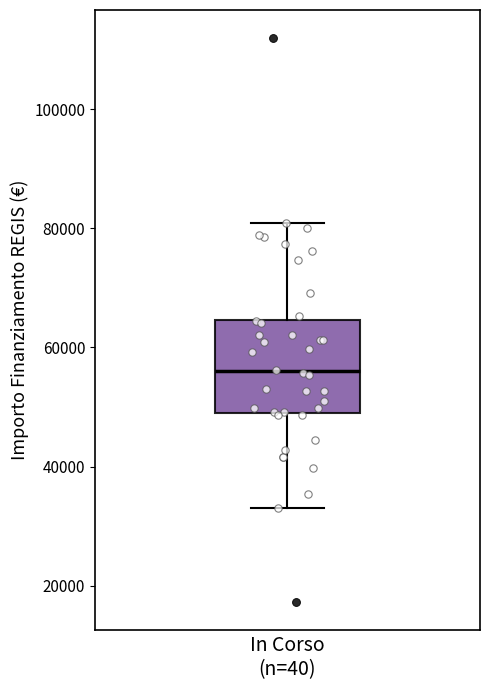

Transcribe this box plot: give where the median line is, the range the box spans, and where the two whiskers end, as read against the y-axis. The values are not printed on the chart, so give them approximately, as read against the axis.

median 56000, box 50000 to 64000, whiskers 32000 to 80000